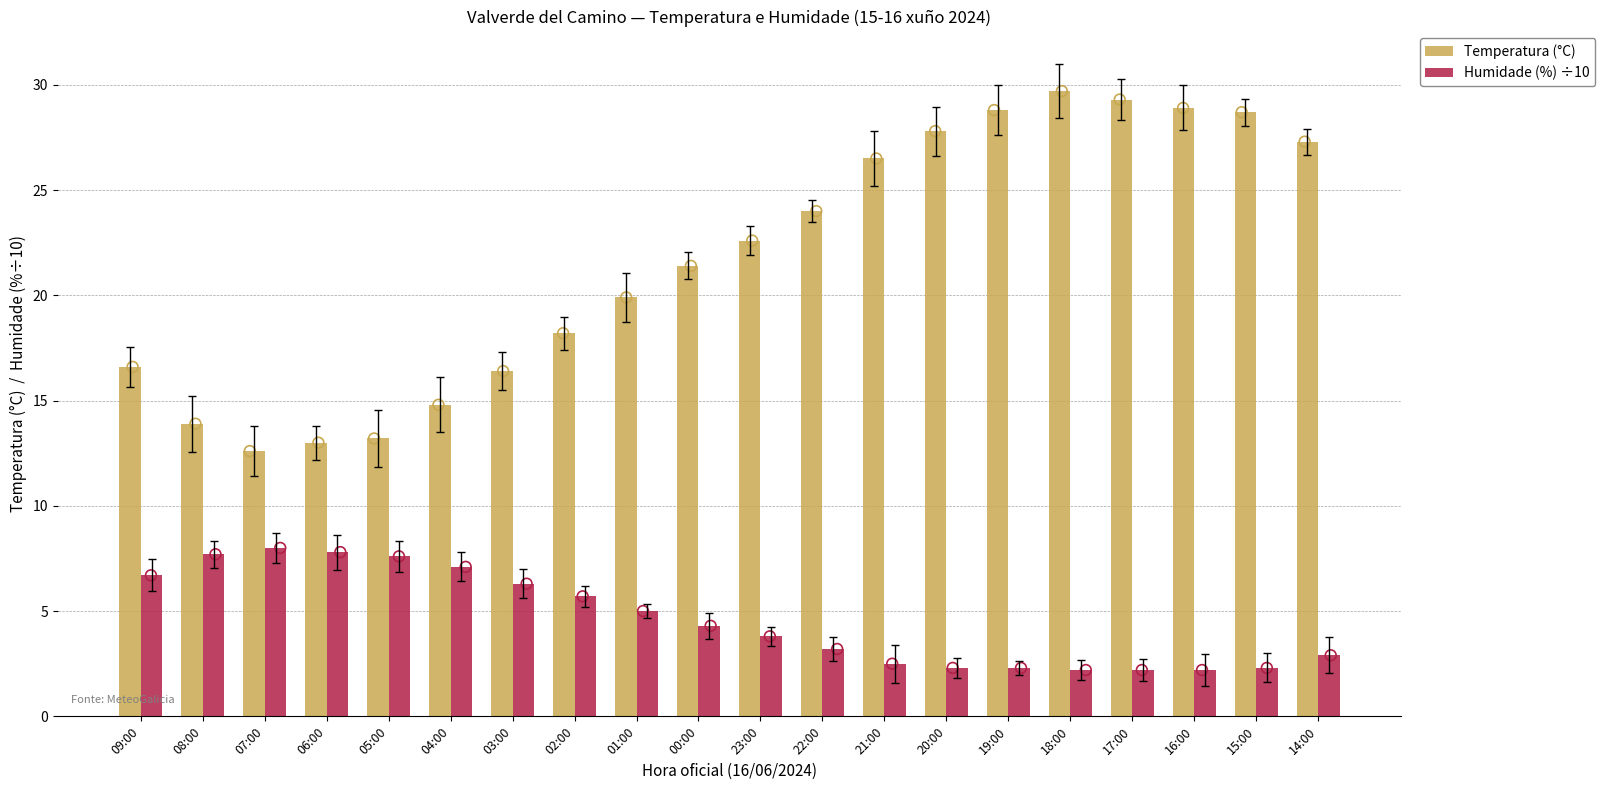

What is the total value across all series at 00:00?

25.7